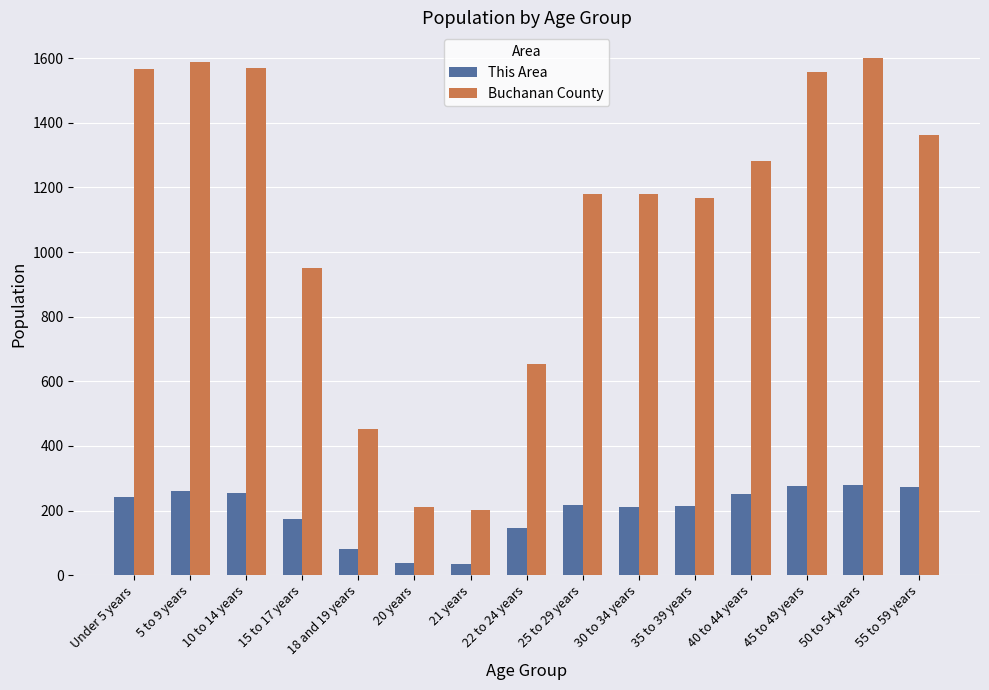

Between 15 to 17 years and 50 to 54 years, which series saw the biggest shift?

Buchanan County